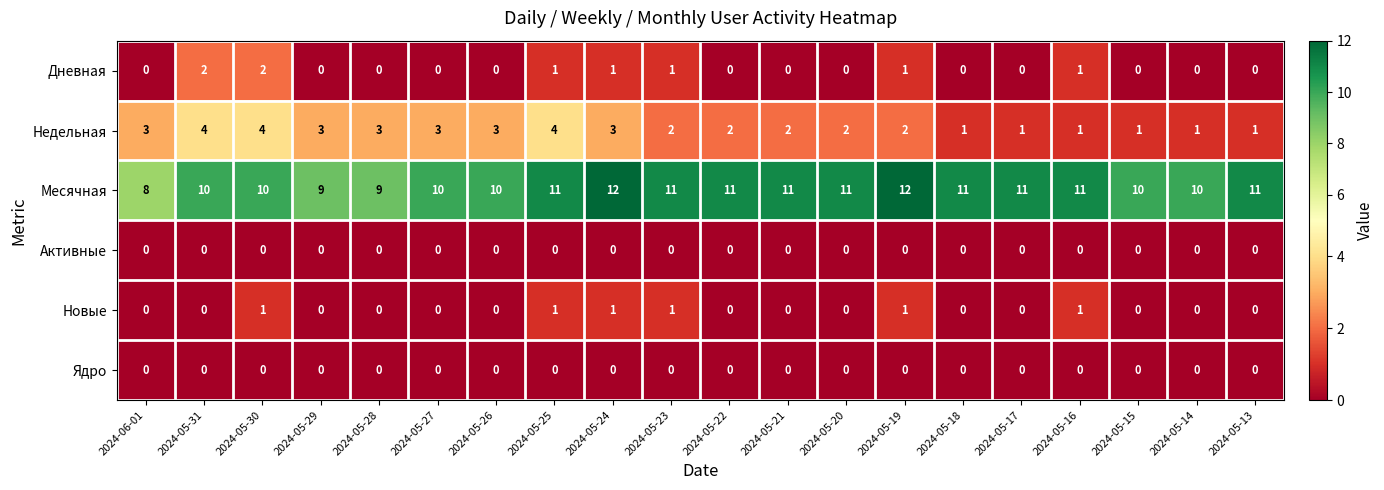

What is the difference between the maximum and minimum values in the Недельная series?

3